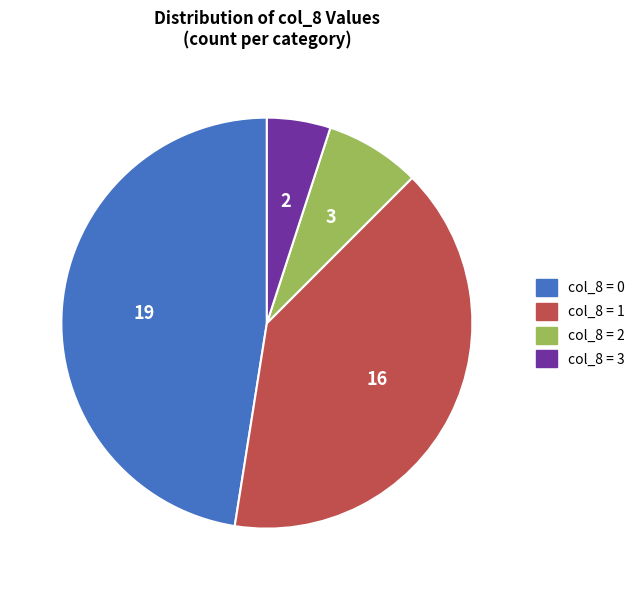

Is there a majority slice in this chart?

No